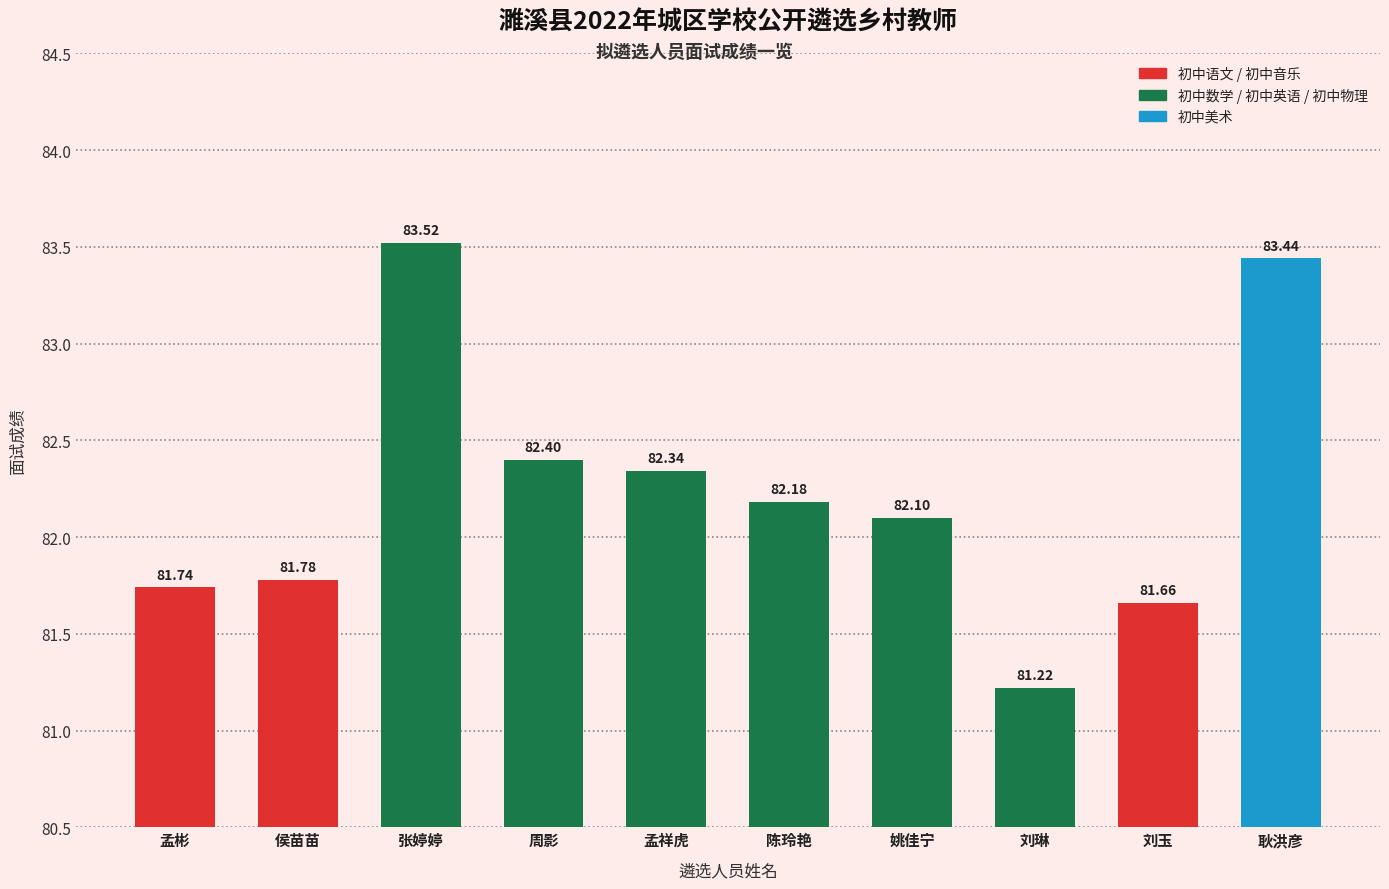

List the labels in order of value, largest first.

张婷婷, 耿洪彦, 周影, 孟祥虎, 陈玲艳, 姚佳宁, 侯苗苗, 孟彬, 刘玉, 刘琳